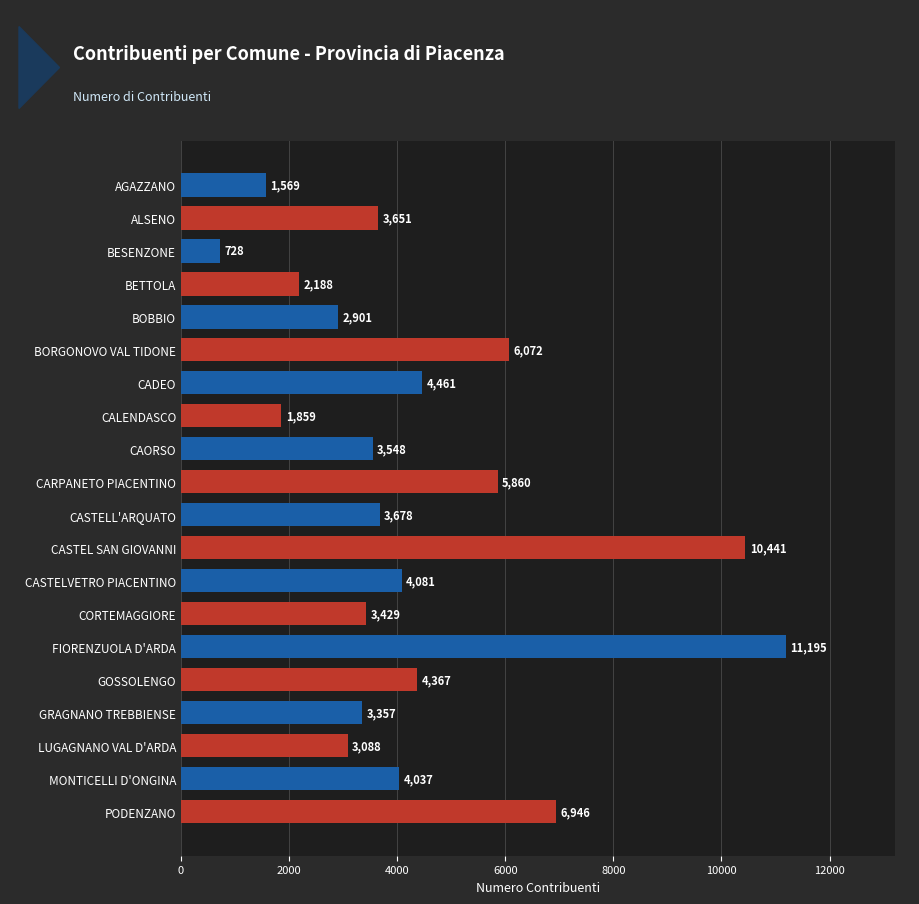

Which has a higher value, CARPANETO PIACENTINO or CASTELL'ARQUATO?

CARPANETO PIACENTINO